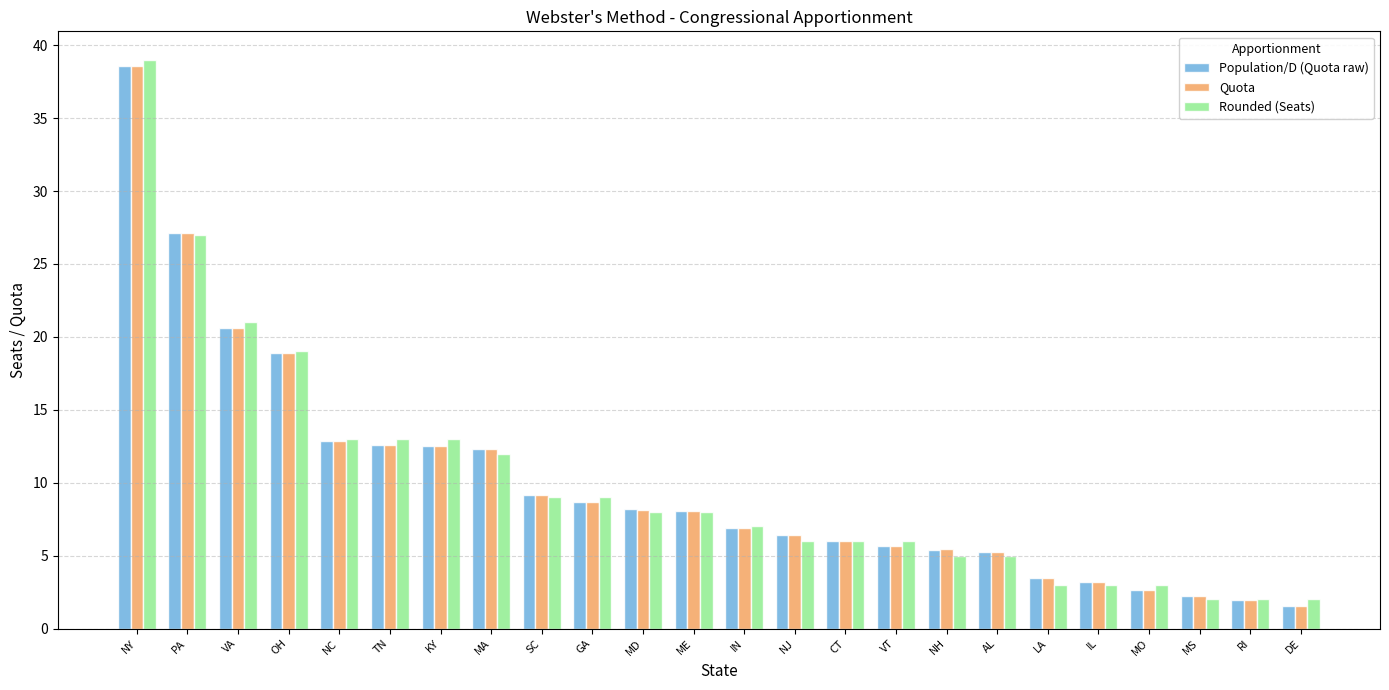

What is the value of the Quota bar at the 24th from the left?

1.5